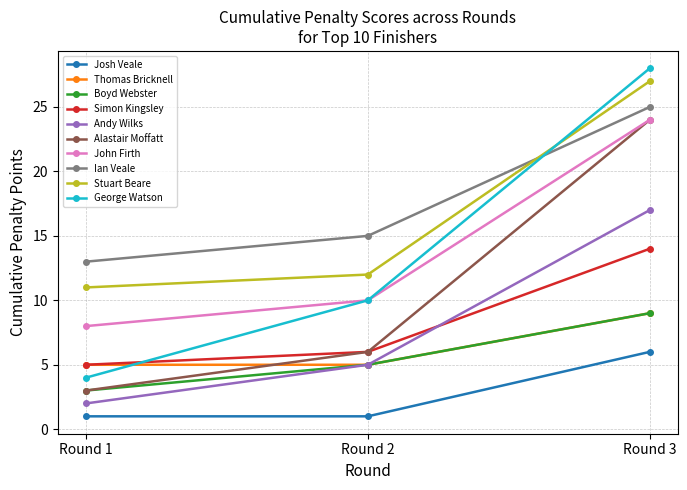

How many series are shown in this chart?

10